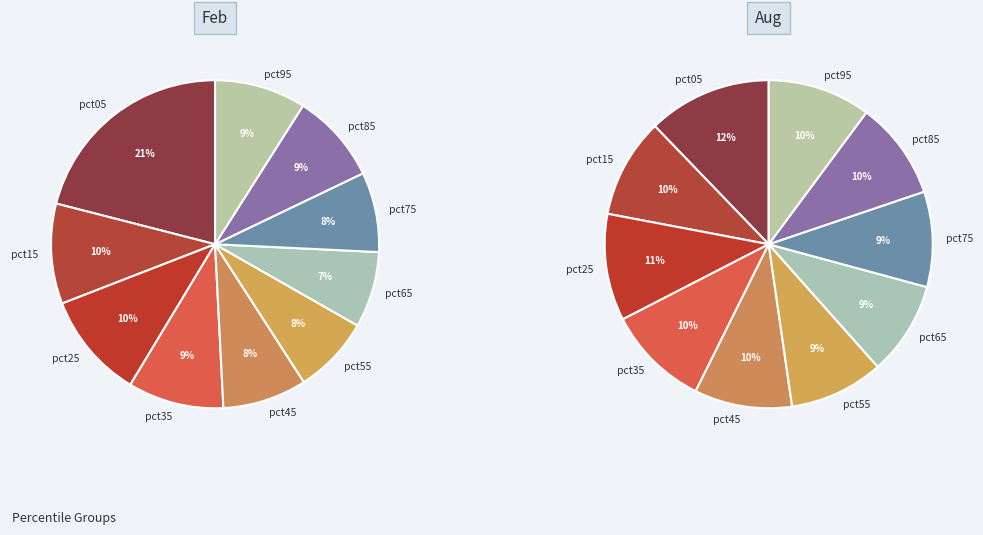

Is 7 the majority of the pie?

No